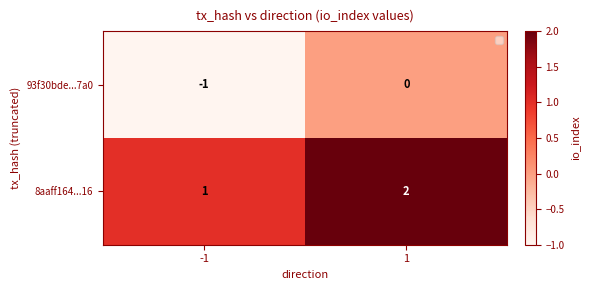

What is the difference between the highest and lowest values at 1?

2